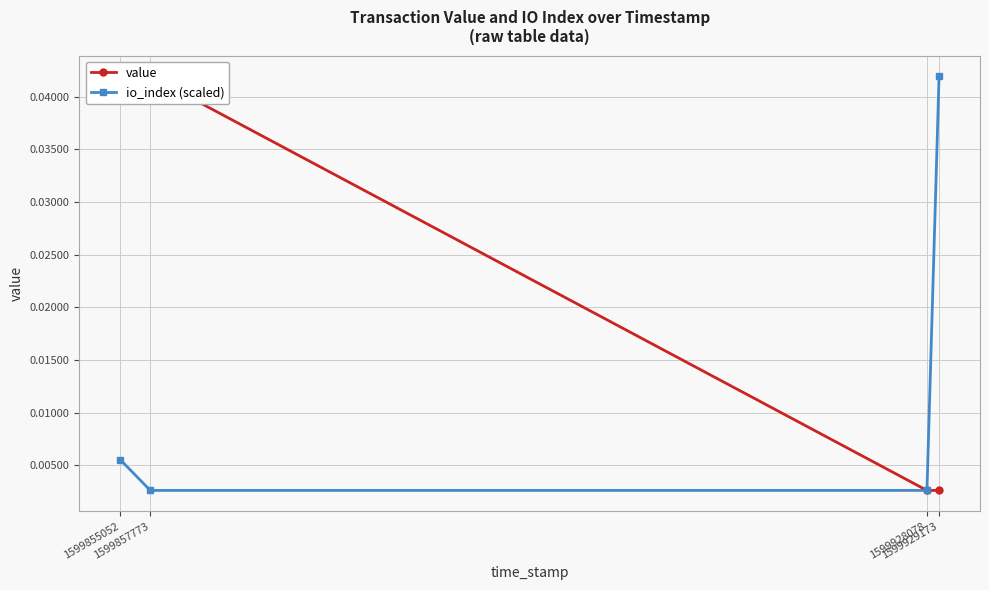

True or false: io_index (scaled) has more than 1 points higher than both neighbors.

False